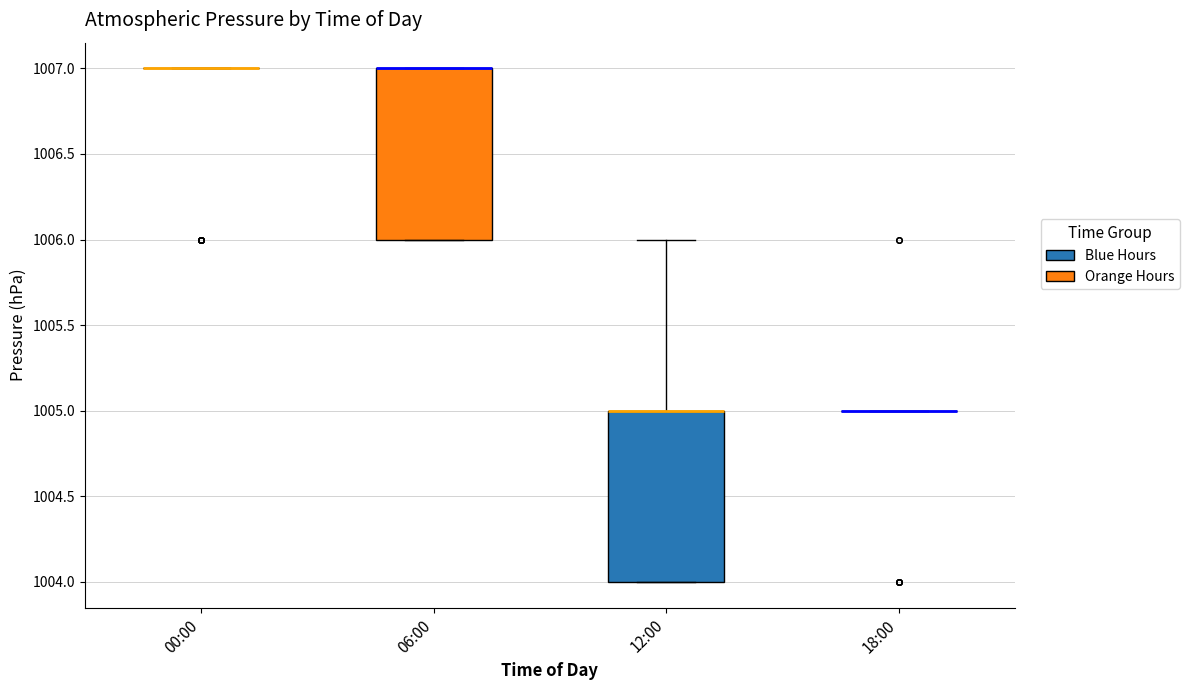

Reading left to right, read every box against the y-axis: the position of its median line, the range the box covers, and the ends of its whiskers. The values are not printed on the chart, so give them approximately, as read against the axis.

00:00: box collapsed to a line at 1007, whiskers 1007 to 1007
06:00: median 1007 (drawn on the box's upper edge), box 1006 to 1007, whiskers 1006 to 1007
12:00: median 1005 (drawn on the box's upper edge), box 1004 to 1005, whiskers 1004 to 1006
18:00: box collapsed to a line at 1005, whiskers 1005 to 1005